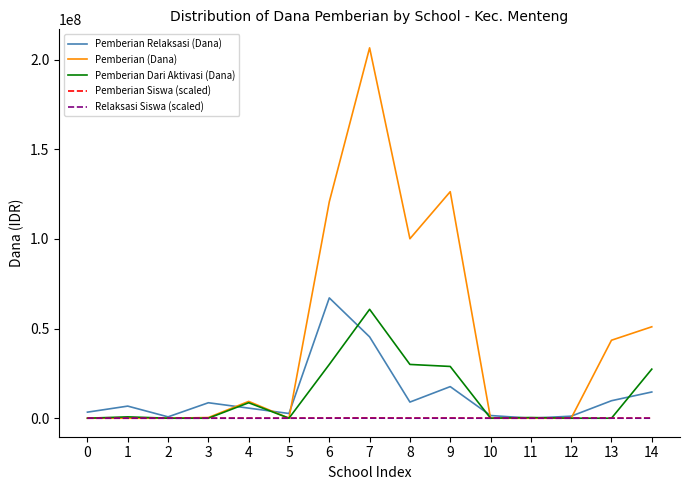

True or false: Relaksasi Siswa (scaled) has a value of 1125 at 10.

True